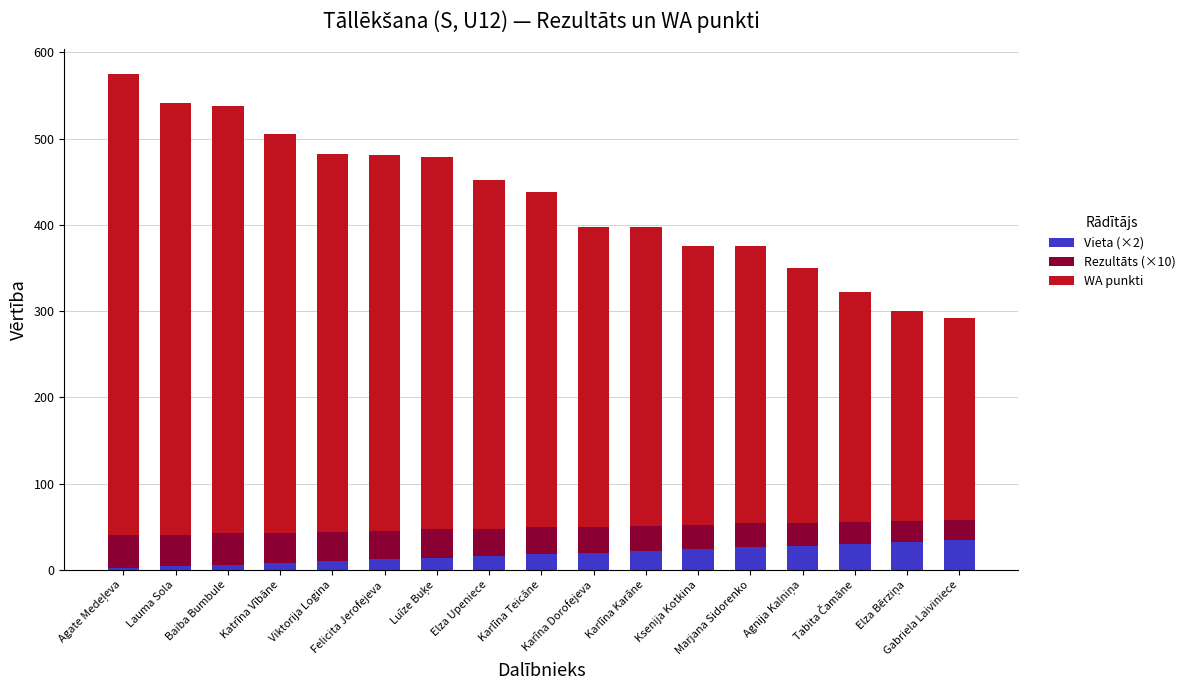

What is the highest value of the Vieta (×2) series?

34.0